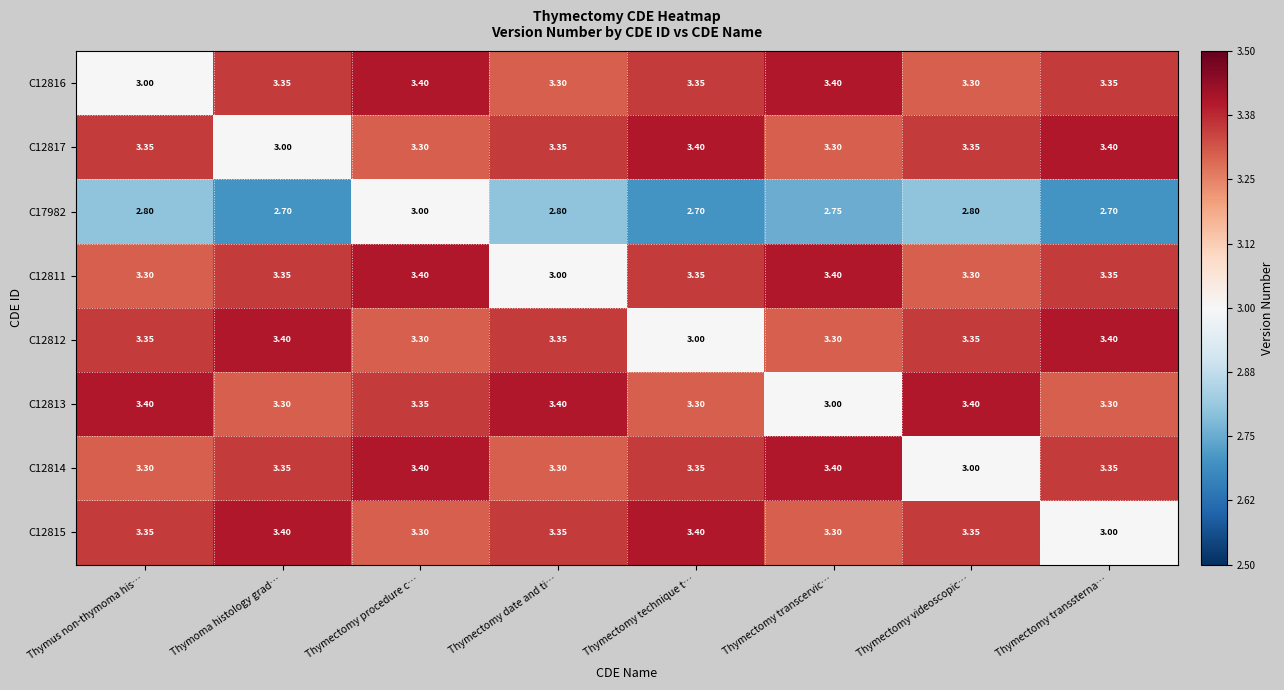

Is the value of C12811 at Thymoma histology grad… greater than the value of C12814 at Thymus non-thymoma his…?

Yes